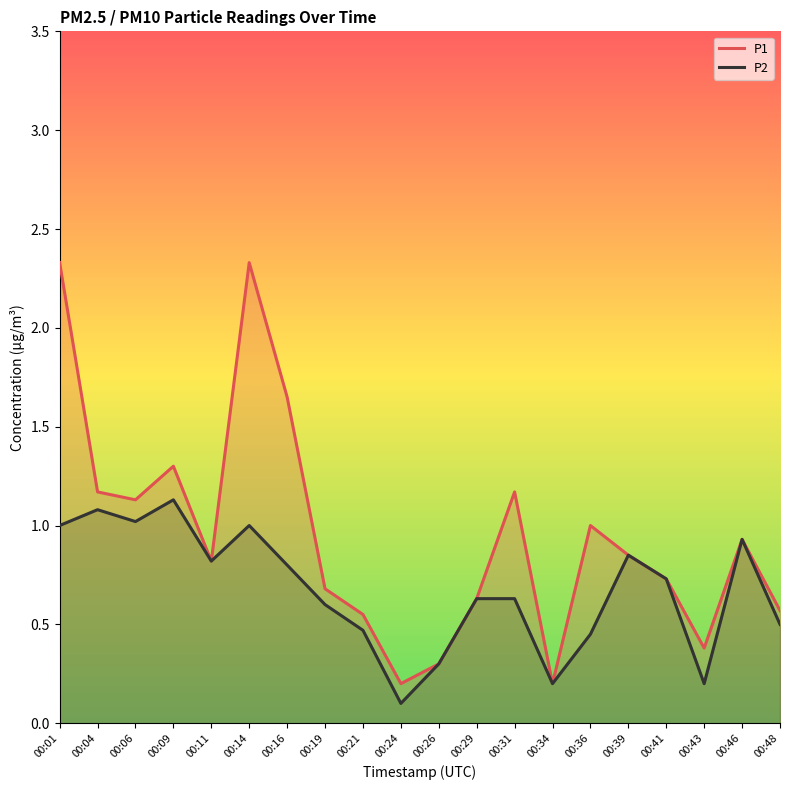

What is the total value across all series at 00:41?

1.5